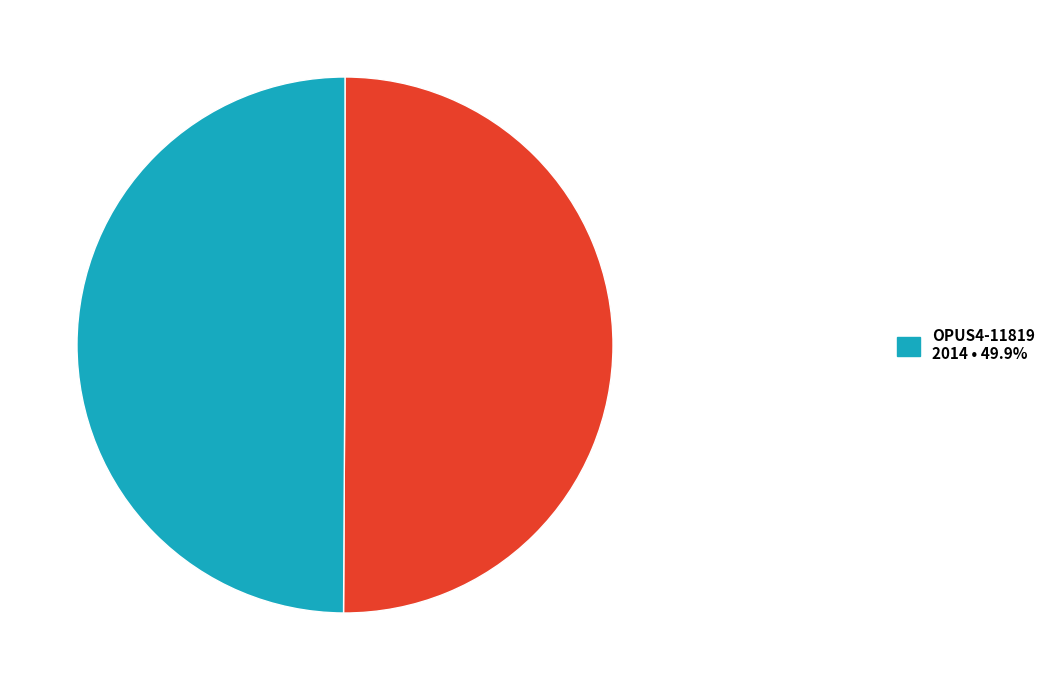

How many slices are in this pie chart?

2